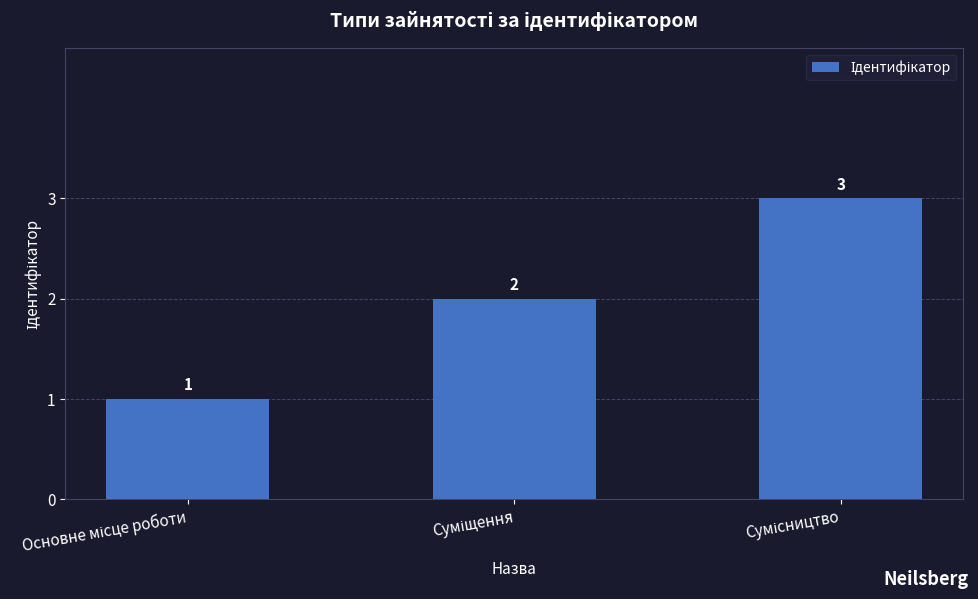

What is the sum of all values?

6